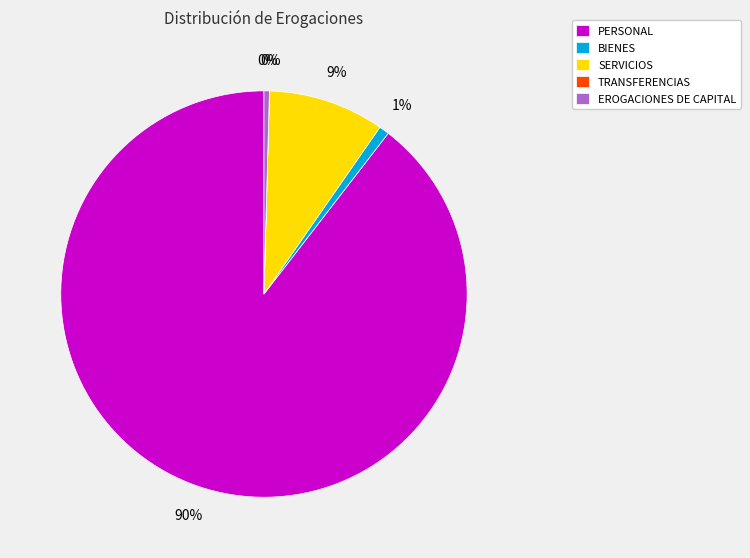

What percentage is the SERVICIOS slice, to the nearest percent?

9%